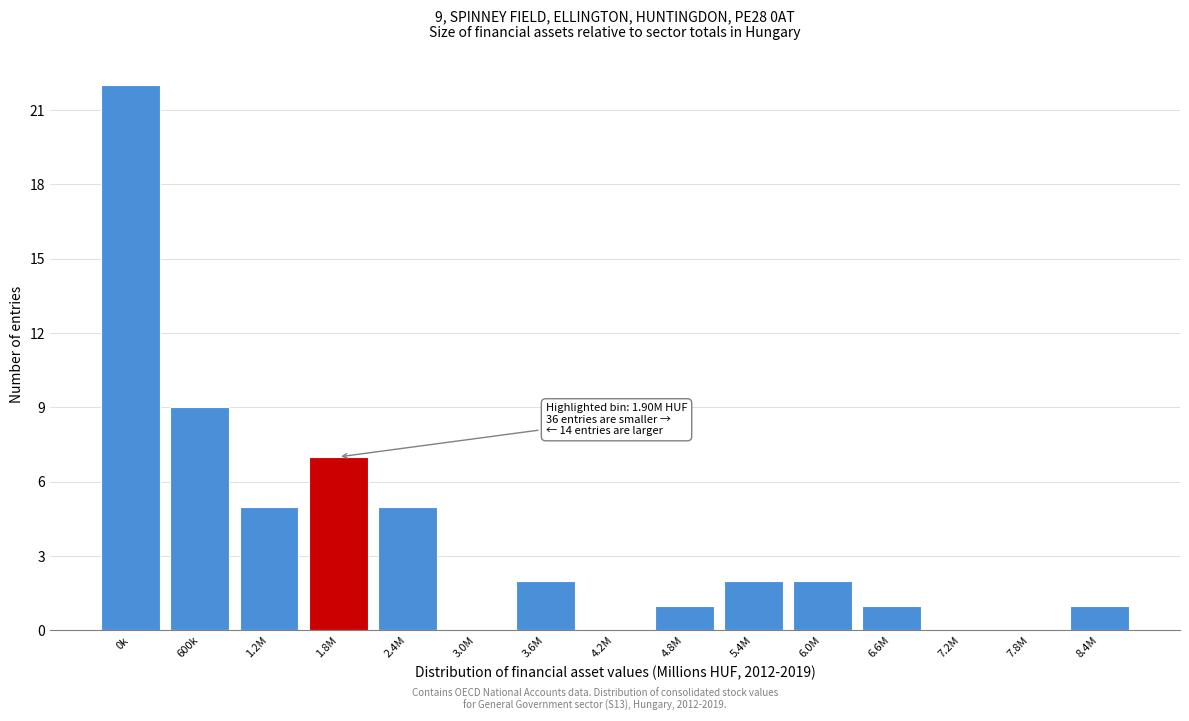

Reading right to left, transcribe all the data shown in this chart.

8.4M=1	7.8M=0	7.2M=0	6.6M=1	6.0M=2	5.4M=2	4.8M=1	4.2M=0	3.6M=2	3.0M=0	2.4M=5	1.8M=7	1.2M=5	600k=9	0k=22